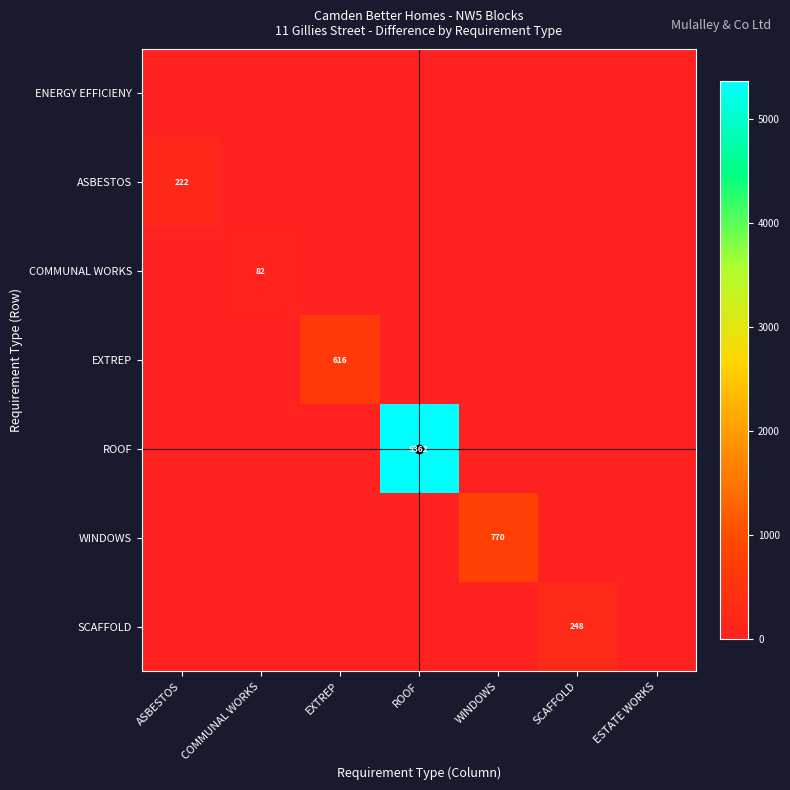

At which label does ENERGY EFFICIENY reach its peak?

ASBESTOS